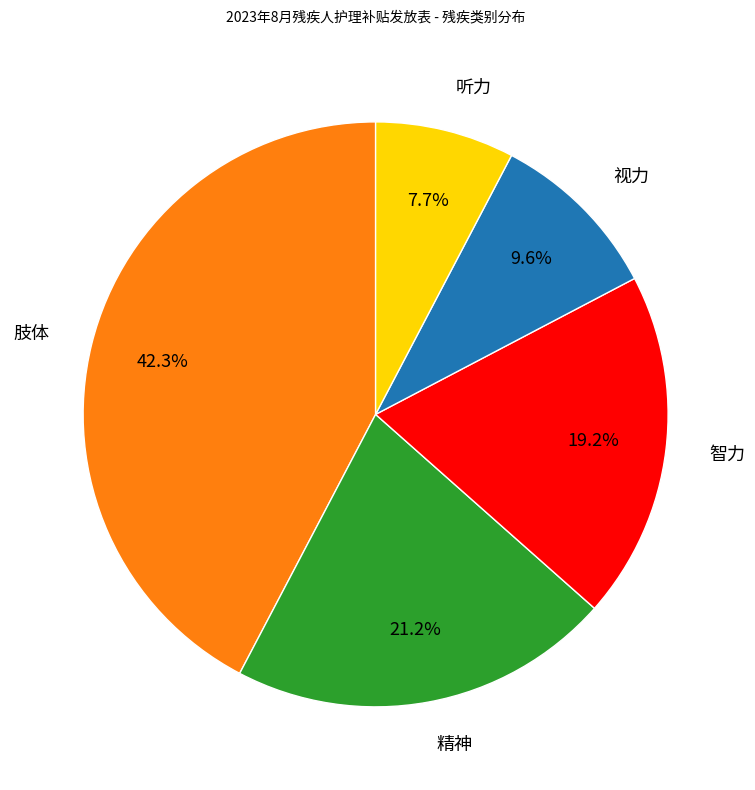

True or false: 智力 accounts for 19% of the total.

True